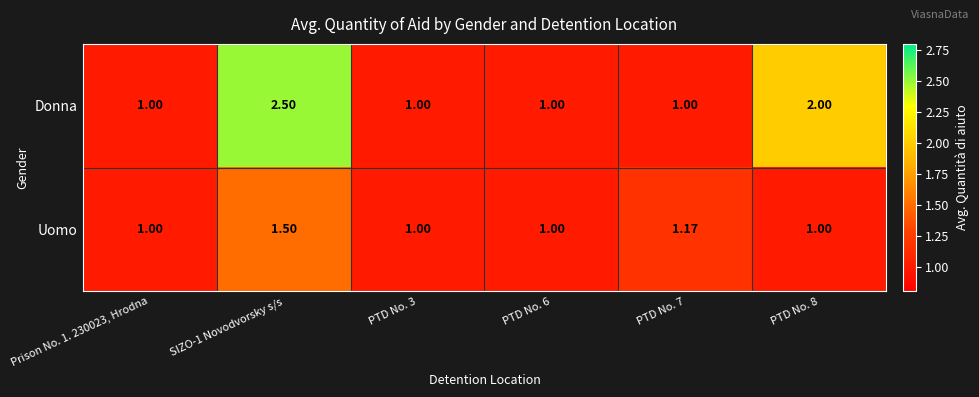

Which series changed the most between SIZO-1 Novodvorsky s/s and PTD No. 6?

Donna